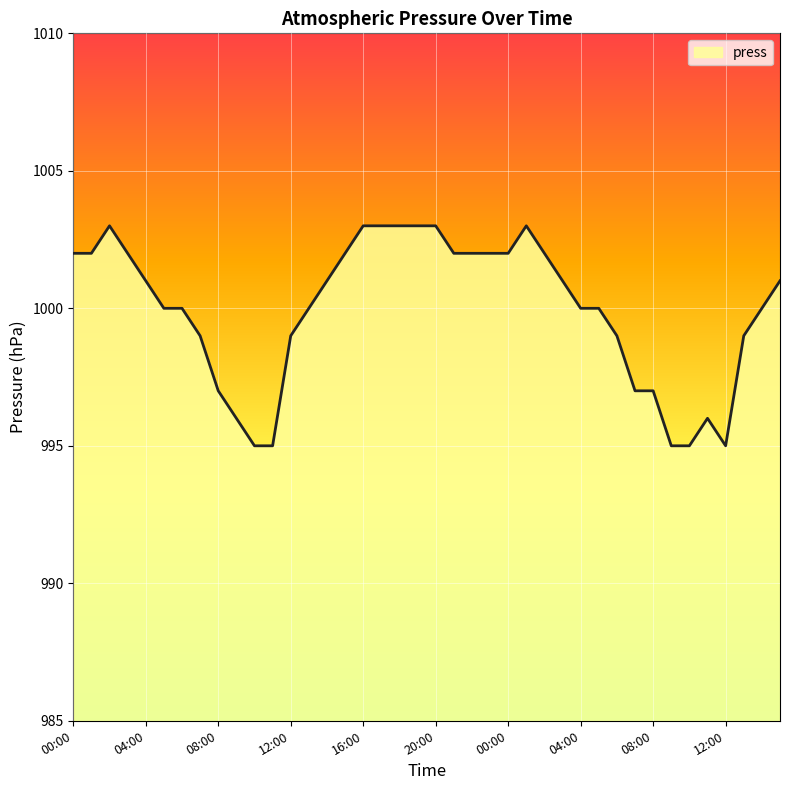

What is the greatest value displayed?

1003